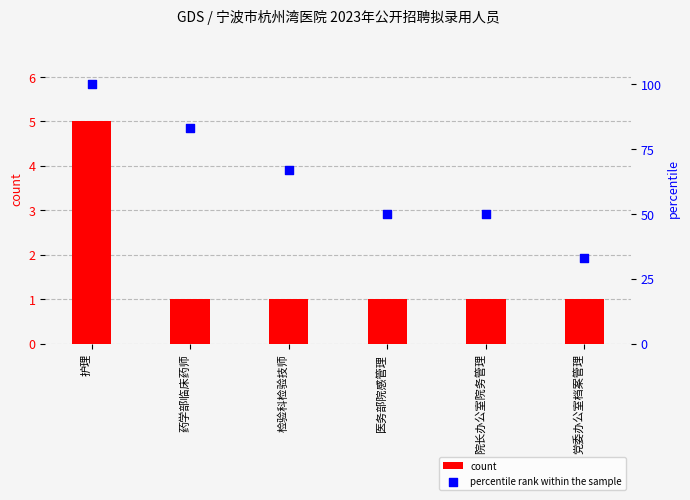

What is the total value across all series at 药学部临床药师?

84